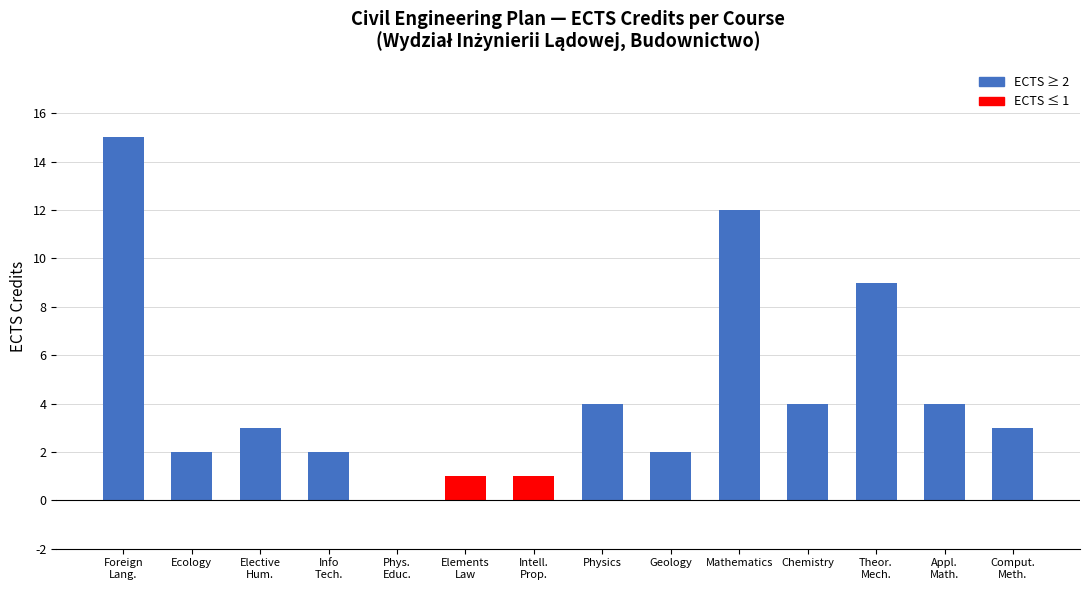

How many data points does each series have?

14